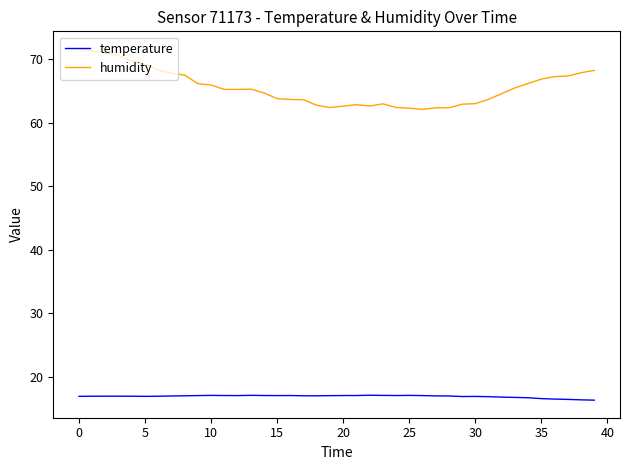

Which series has the largest total across all categories?

humidity